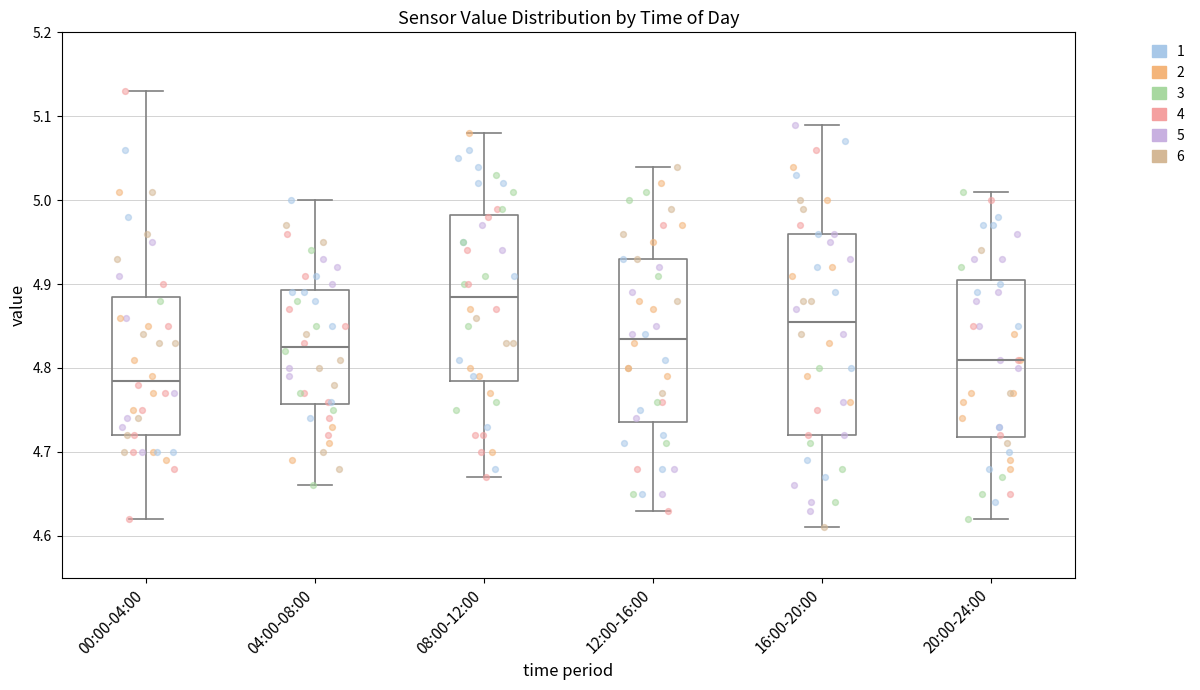

Reading left to right, transcribe this box plot: for each box, give where its median line is, the range the box spans, and where its two whiskers end, as read against the y-axis. The values are not printed on the chart, so give them approximately, as read against the axis.

00:00-04:00: median 4.79, box 4.72 to 4.89, whiskers 4.62 to 5.13
04:00-08:00: median 4.83, box 4.76 to 4.89, whiskers 4.66 to 5.00
08:00-12:00: median 4.89, box 4.79 to 4.98, whiskers 4.67 to 5.08
12:00-16:00: median 4.84, box 4.74 to 4.93, whiskers 4.63 to 5.04
16:00-20:00: median 4.86, box 4.72 to 4.96, whiskers 4.61 to 5.09
20:00-24:00: median 4.81, box 4.72 to 4.91, whiskers 4.62 to 5.01